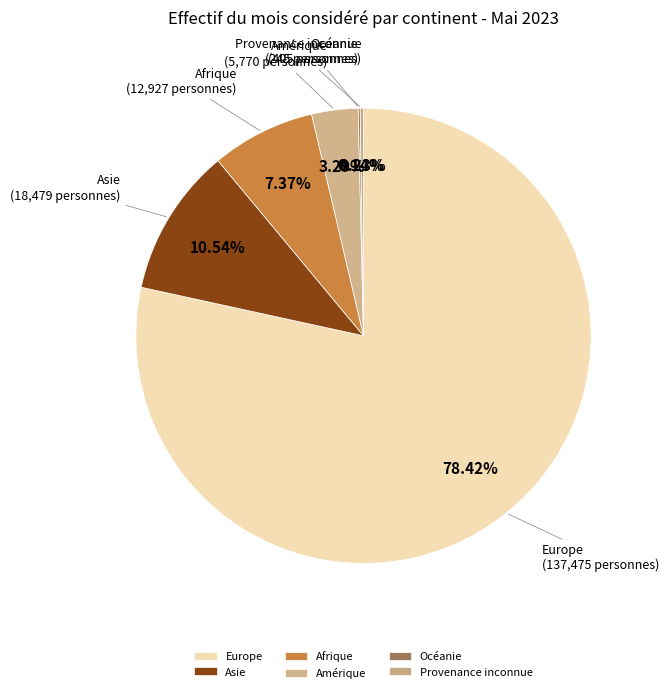

To the nearest percent, what is the difference between the largest and smallest slice percentages?

78%